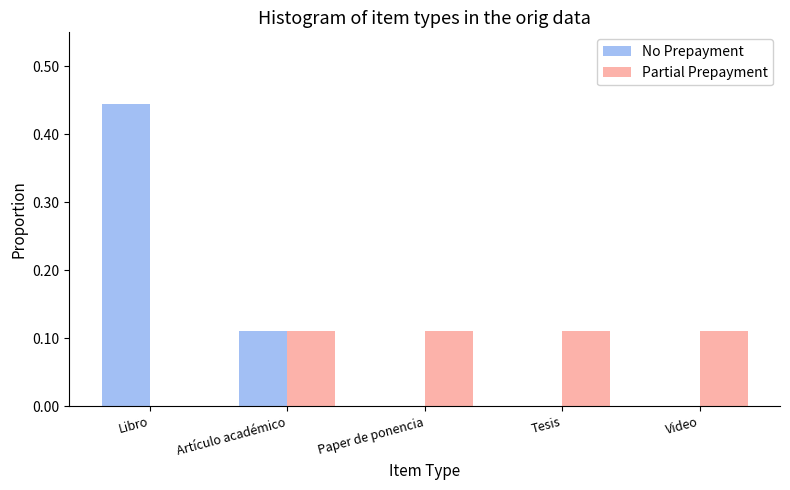

Does the chart contain stacked bars?

No